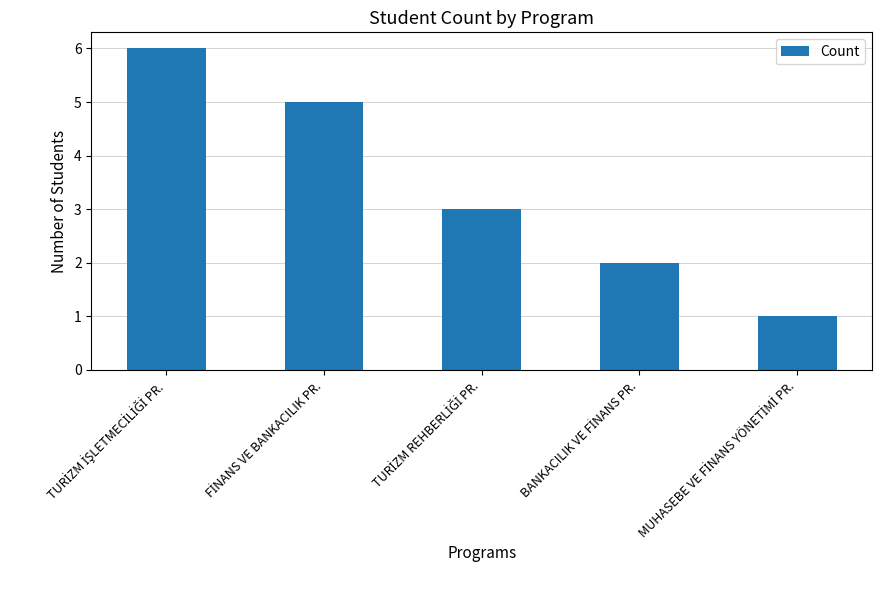

What is the greatest value displayed?

6